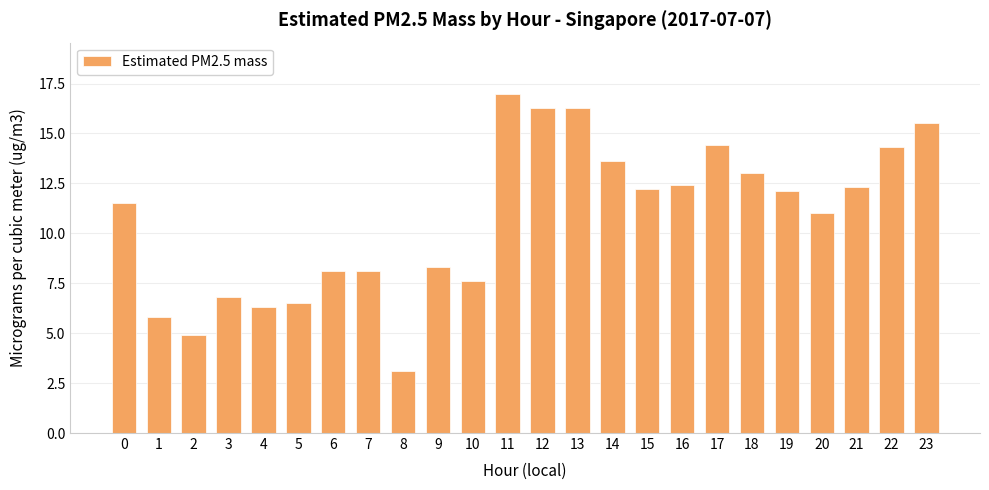

What is the value of the 17th bar from the left?

12.4